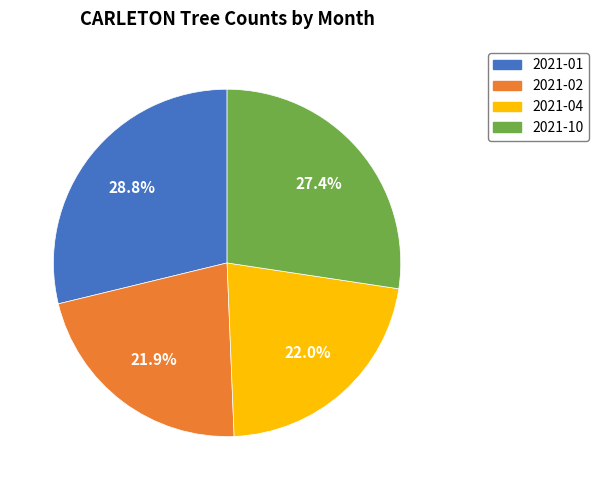

Is there any slice that represents more than half of the pie?

No